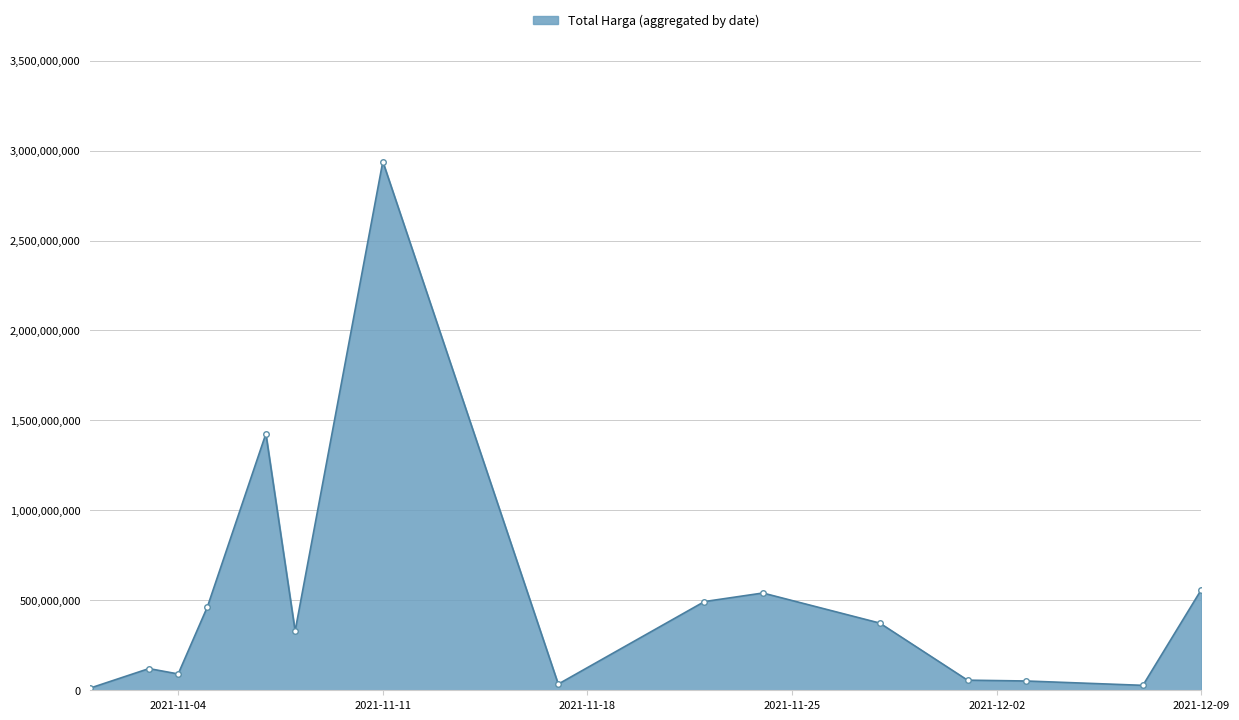

True or false: there are more than 1 points higher than both neighbors.

True